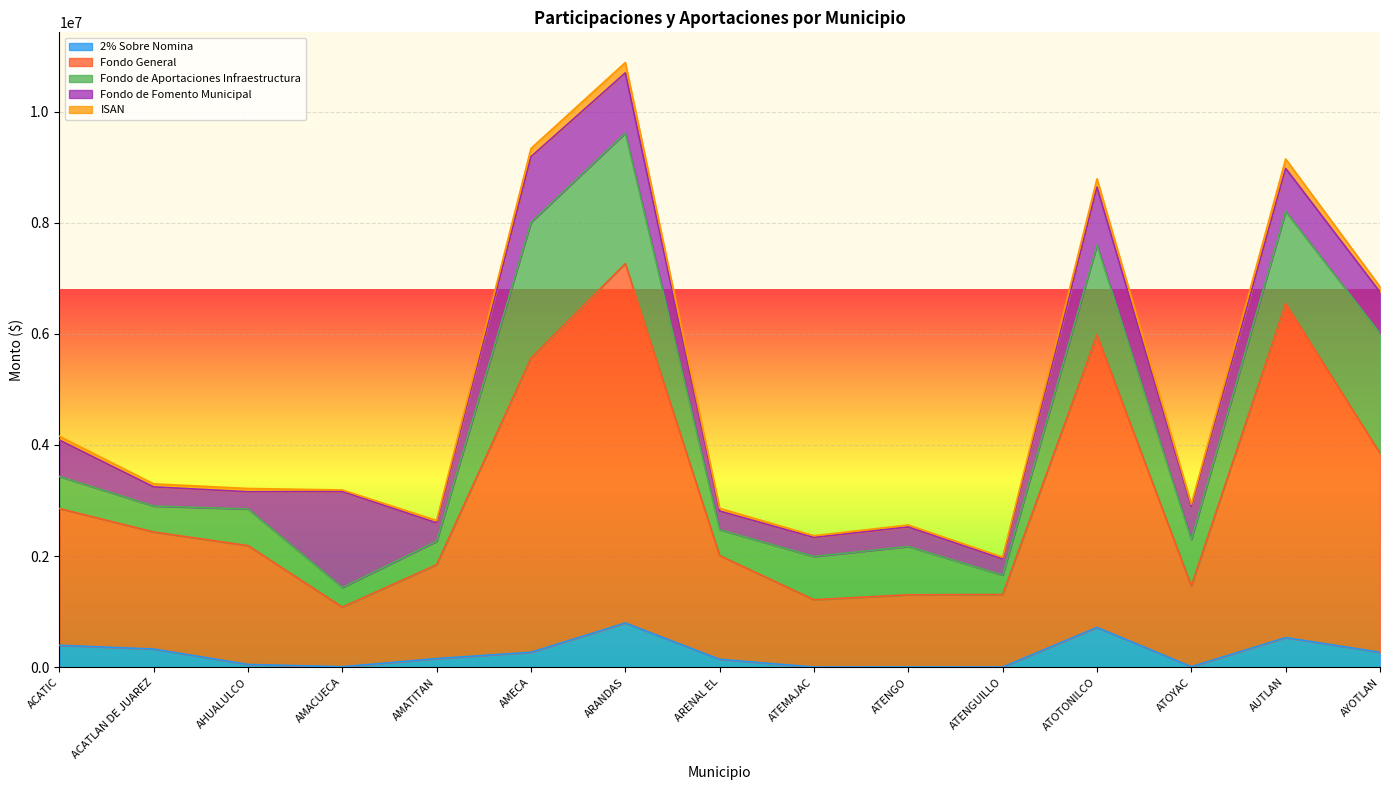

How many data points in 2% Sobre Nomina are less than 154906?

7